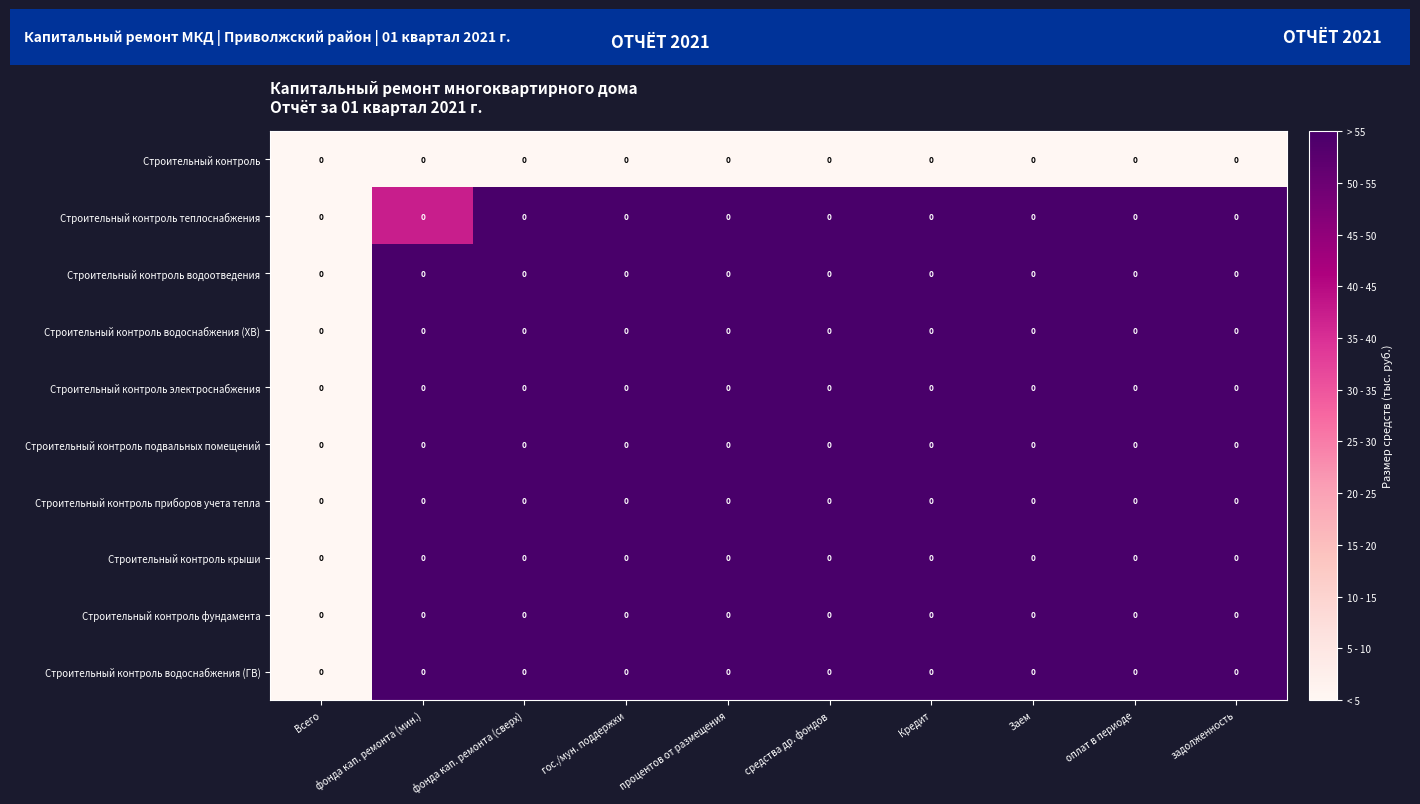

List the labels in order of Строительный контроль приборов учета тепла value, smallest first.

Всего, фонда кап. ремонта (мин.), фонда кап. ремонта (сверх), гос./мун. поддержки, процентов от размещения, средства др. фондов, Кредит, Заем, оплат в периоде, задолженность